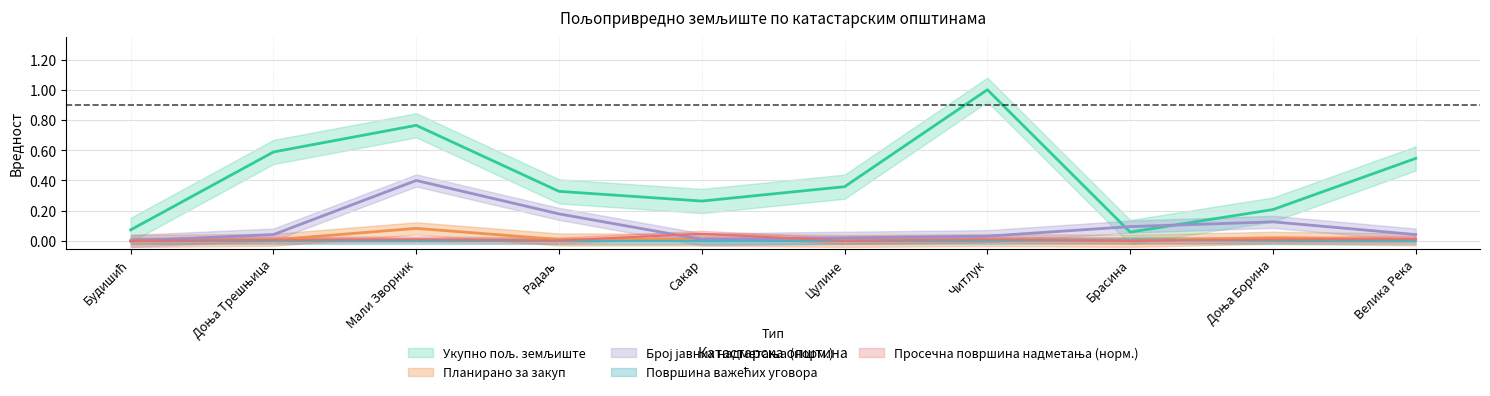

Which category has the highest value across all series?

Читлук